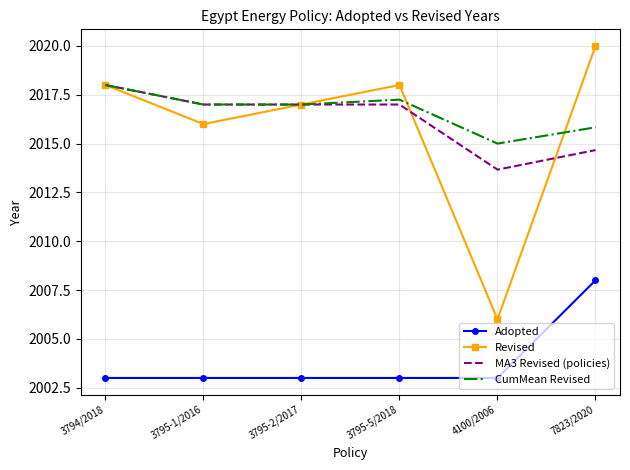

What is the lowest value of the Revised series?

2006.0